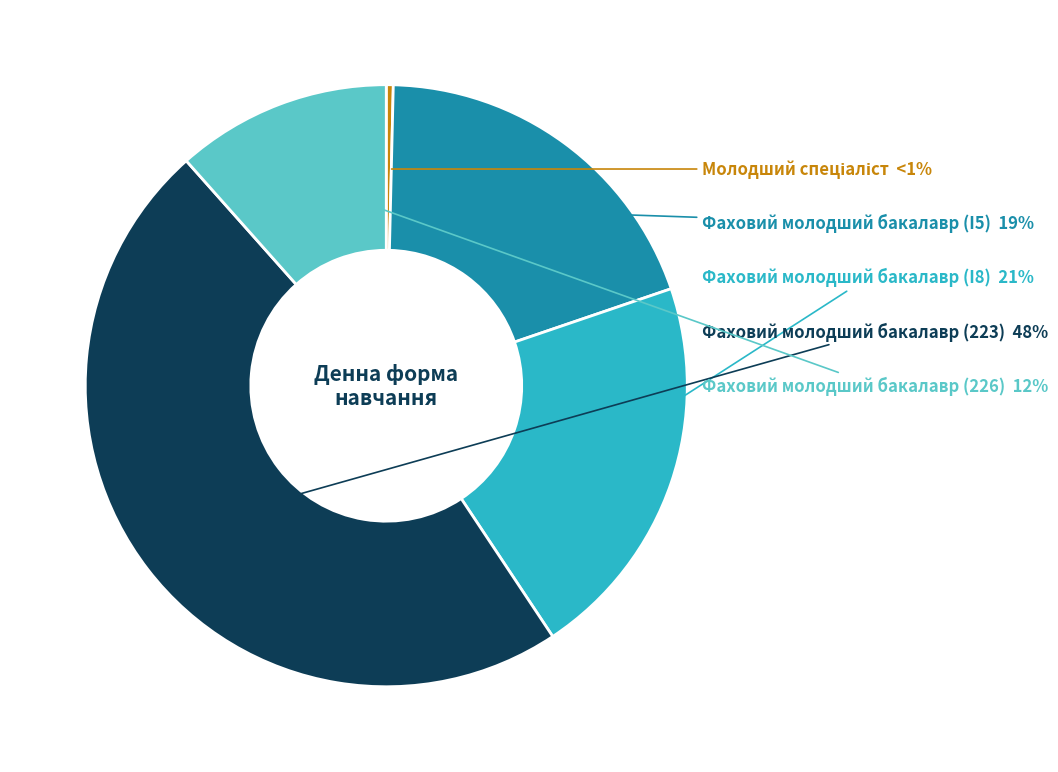

Is Фаховий молодший бакалавр (226) the majority of the pie?

No